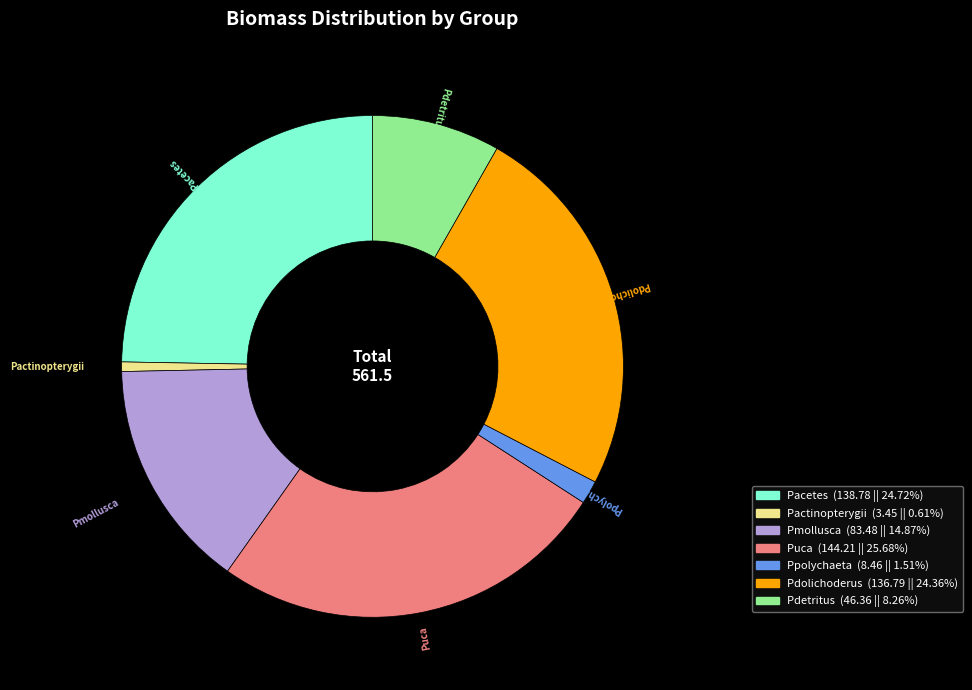

Between Pdolichoderus and Ppolychaeta, which is larger?

Pdolichoderus